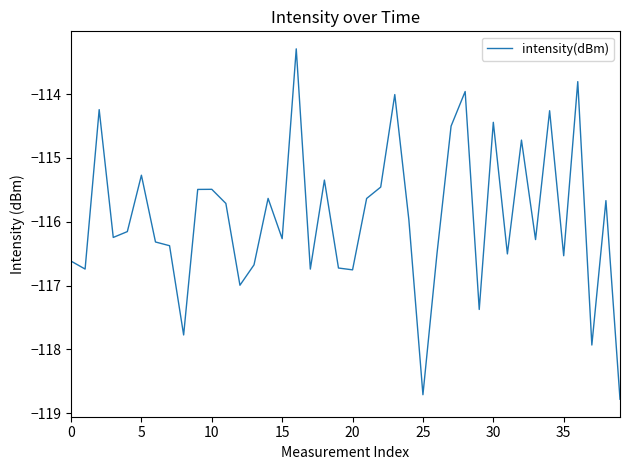

What is the minimum value shown in the chart?

-118.8